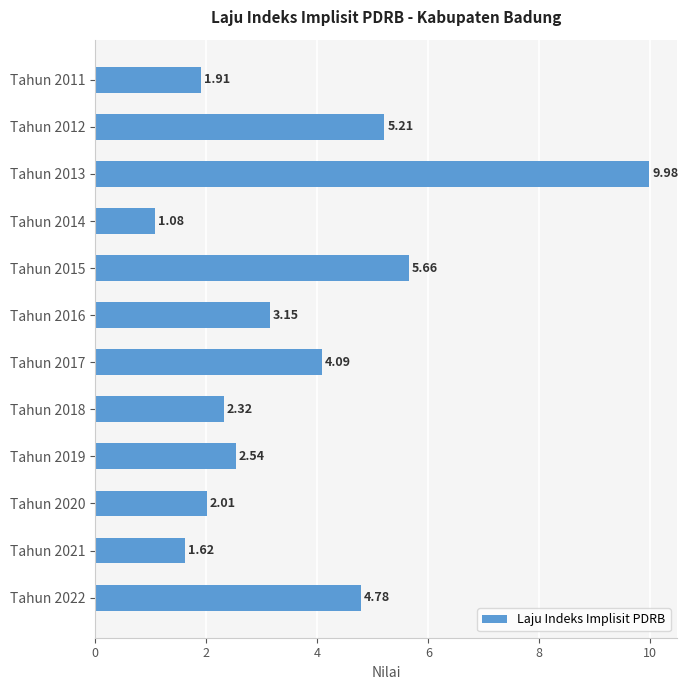

Which has a higher value, Tahun 2022 or Tahun 2017?

Tahun 2022